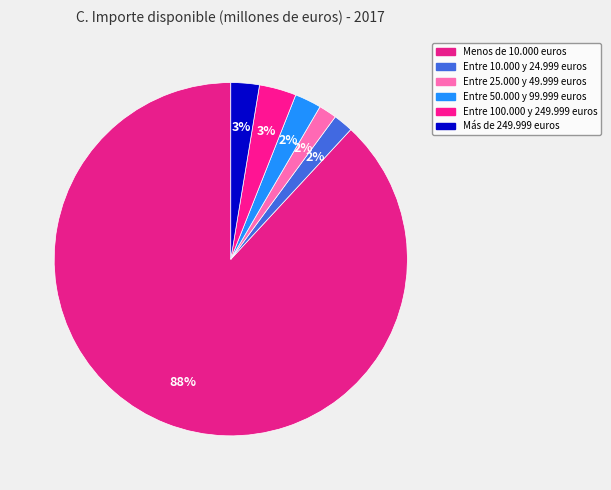

What is the majority slice?

Menos de 10.000 euros